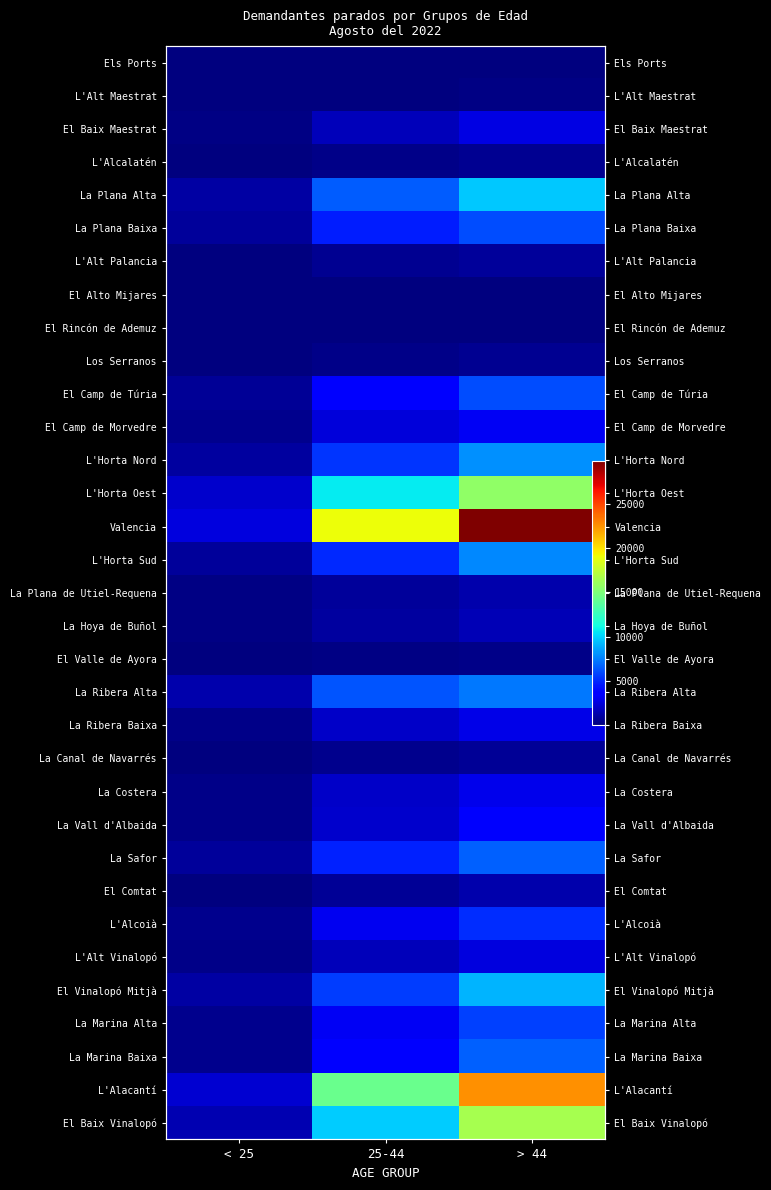

How many data points in La Plana de Utiel-Requena are less than 768?

1